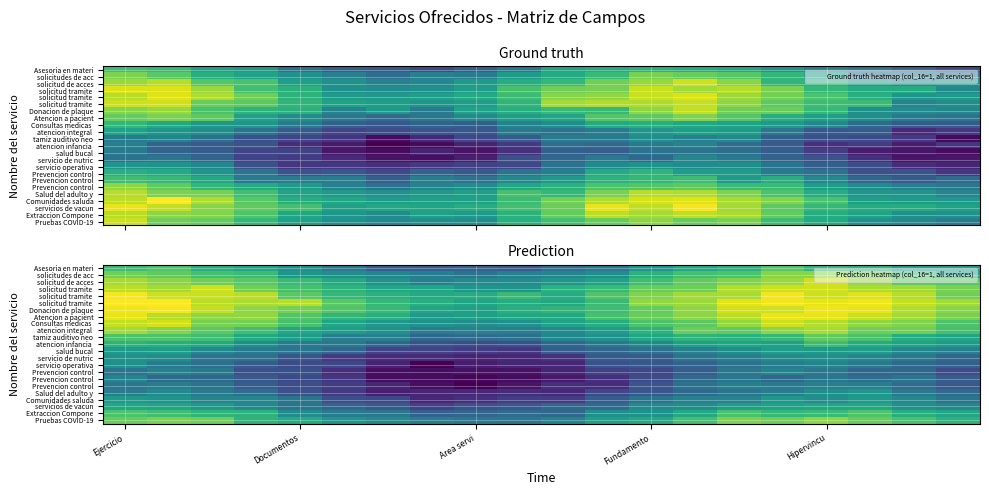

Between 15 and 7, which is larger?

15